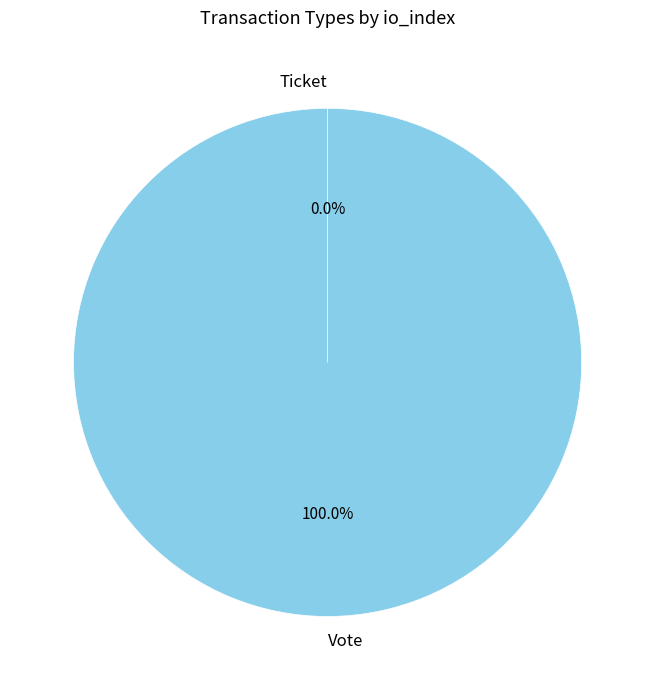

To the nearest percent, what is the difference between the Ticket and Vote slice percentages?

100%